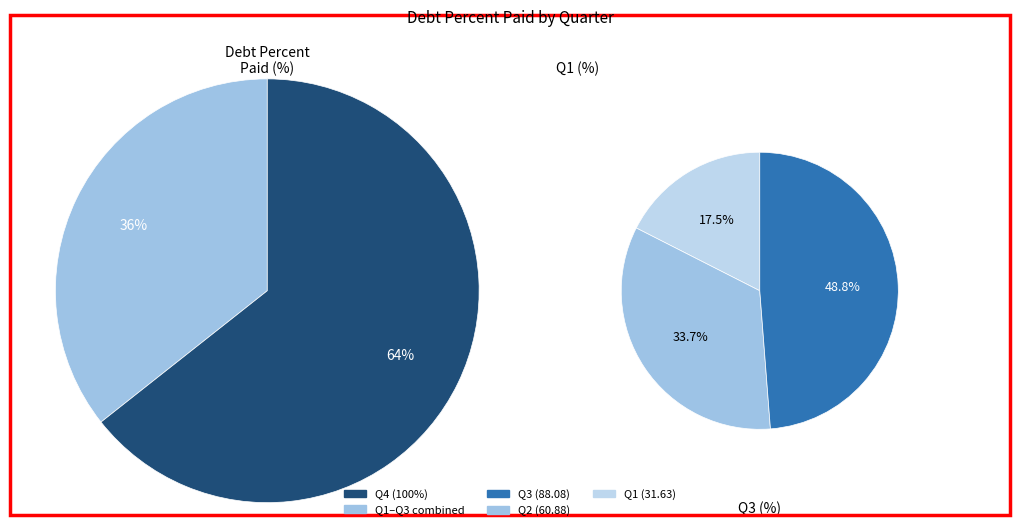

Combined, what portion of the pie is Q1 and Q3?

42.7%